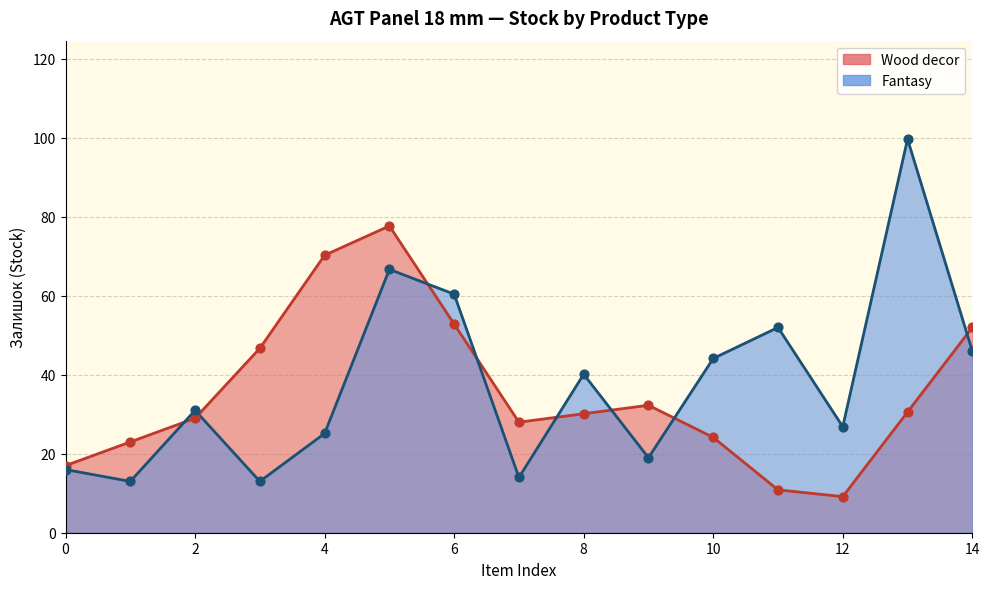

What are all the series names shown in the legend?

Wood decor (line), Fantasy (line)